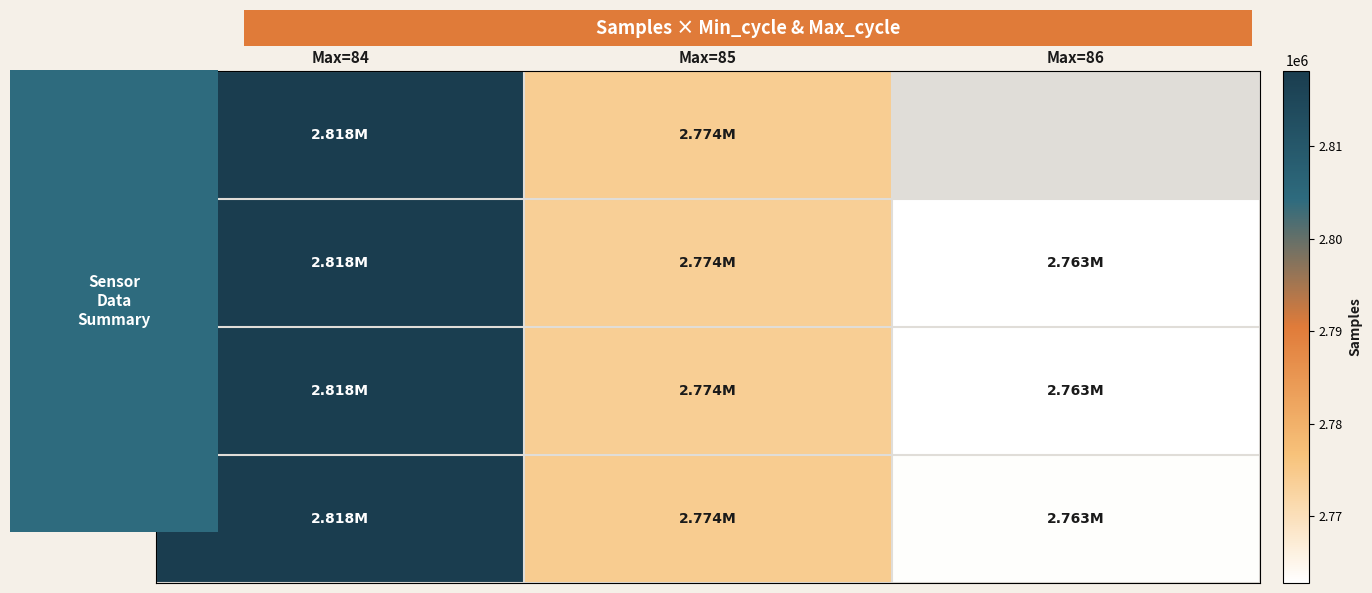

The Min=84 series shows 2762830.0 at Max=86. True or false?

True